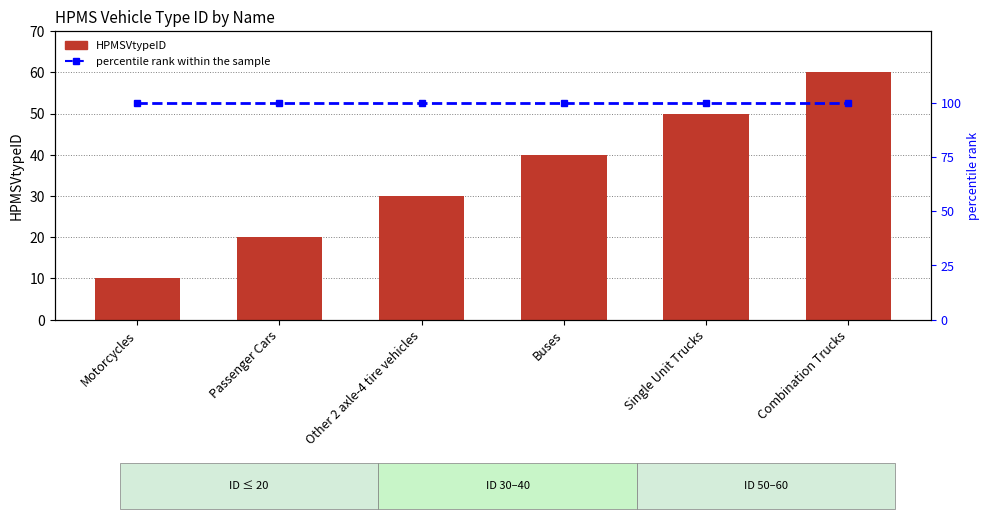

What is the total value across all series at Single Unit Trucks?

150